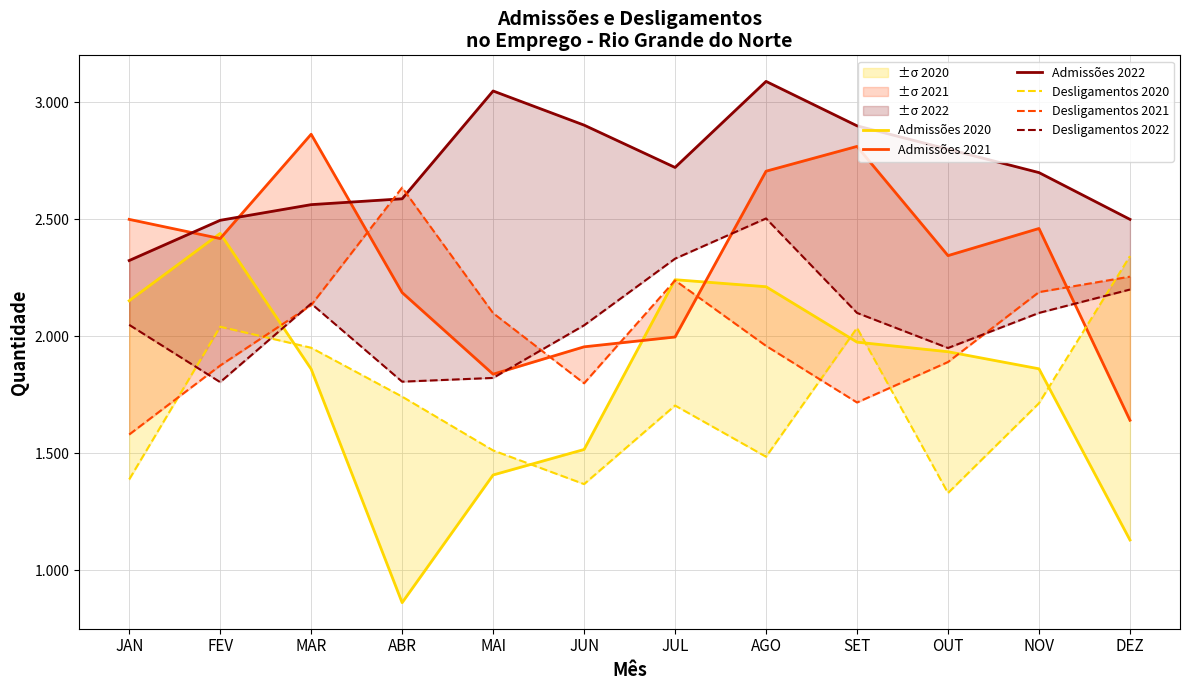

Which series changed the most between AGO and DEZ?

Admissões 2020